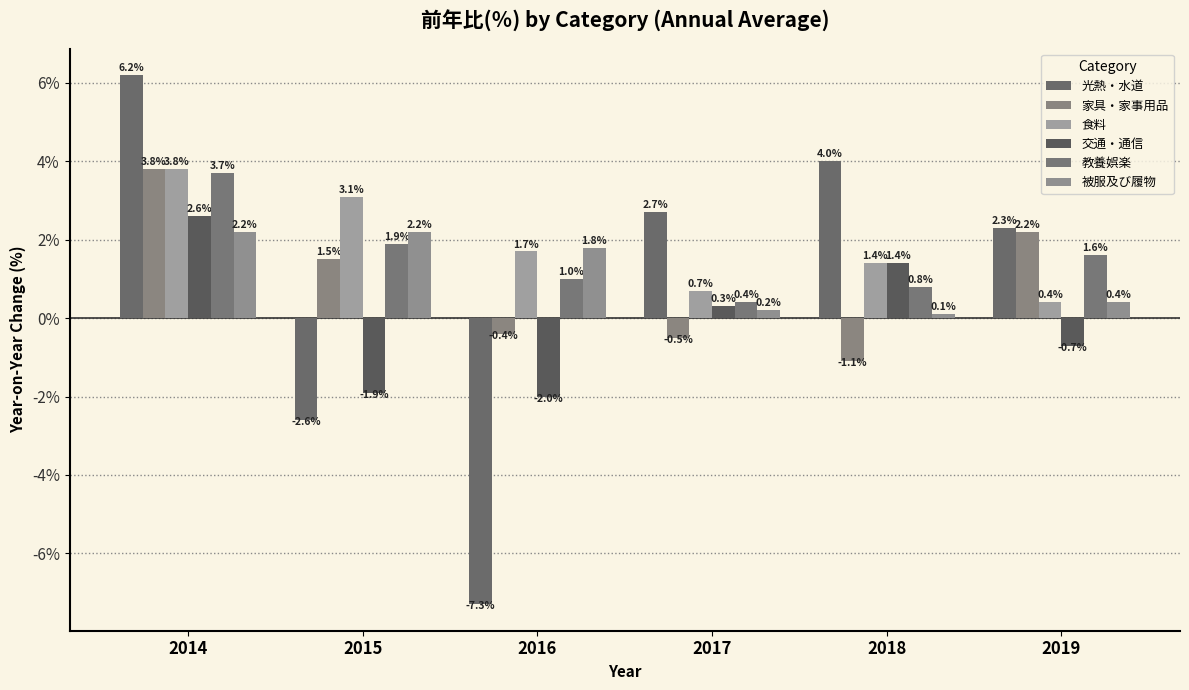

What is the value of the 光熱・水道 bar at the 2nd from the left?

-2.6